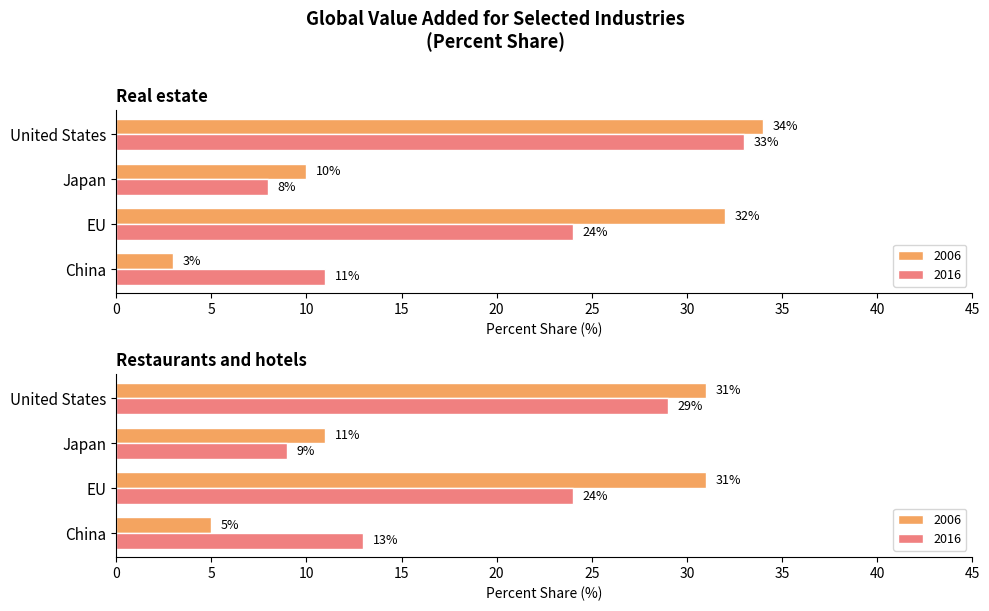

What is the difference between the 2016 values at China and United States?

16